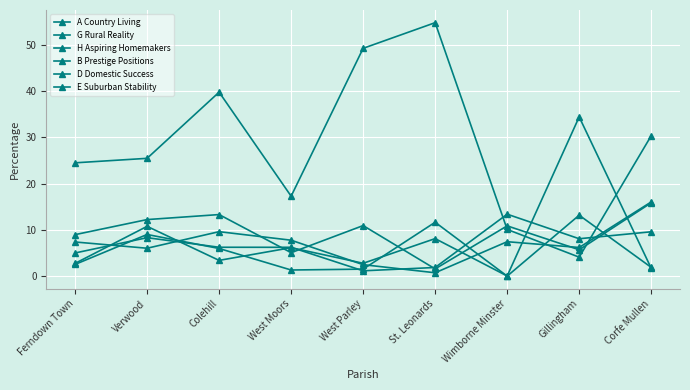

How many lines are shown in the chart?

6